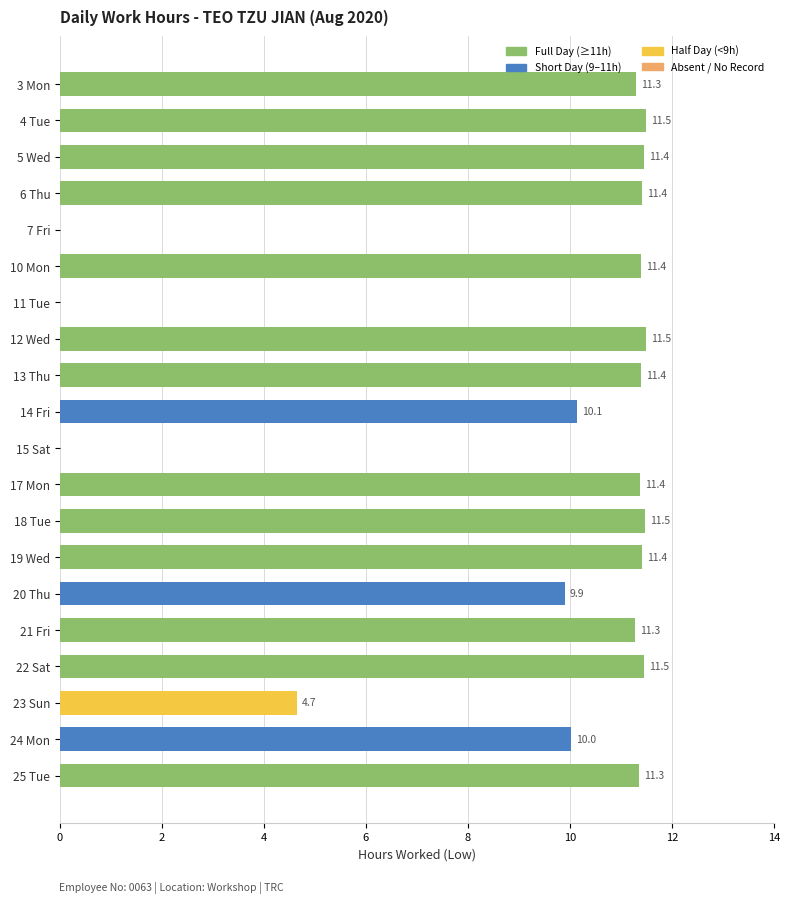

What is the sum of the values at 10 Mon and 23 Sun?

16.1